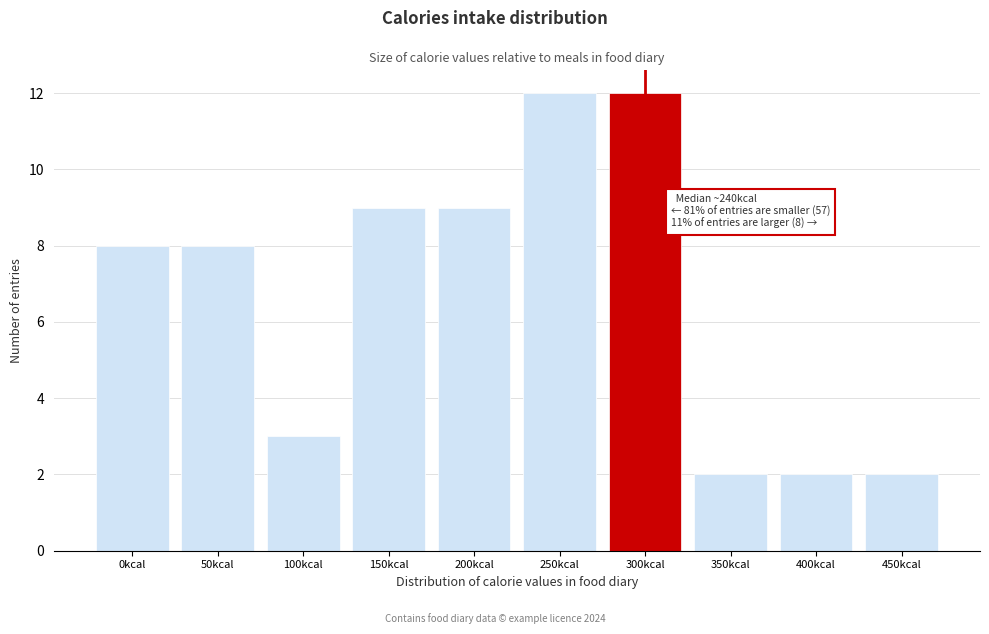

Reading left to right, transcribe all the data shown in this chart.

8	8	3	9	9	12	12	2	2	2